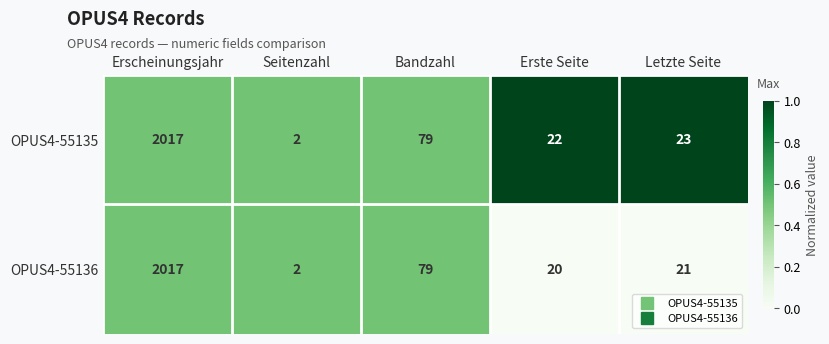

What is the sum of the OPUS4-55135 values at Erste Seite and Letzte Seite?

45